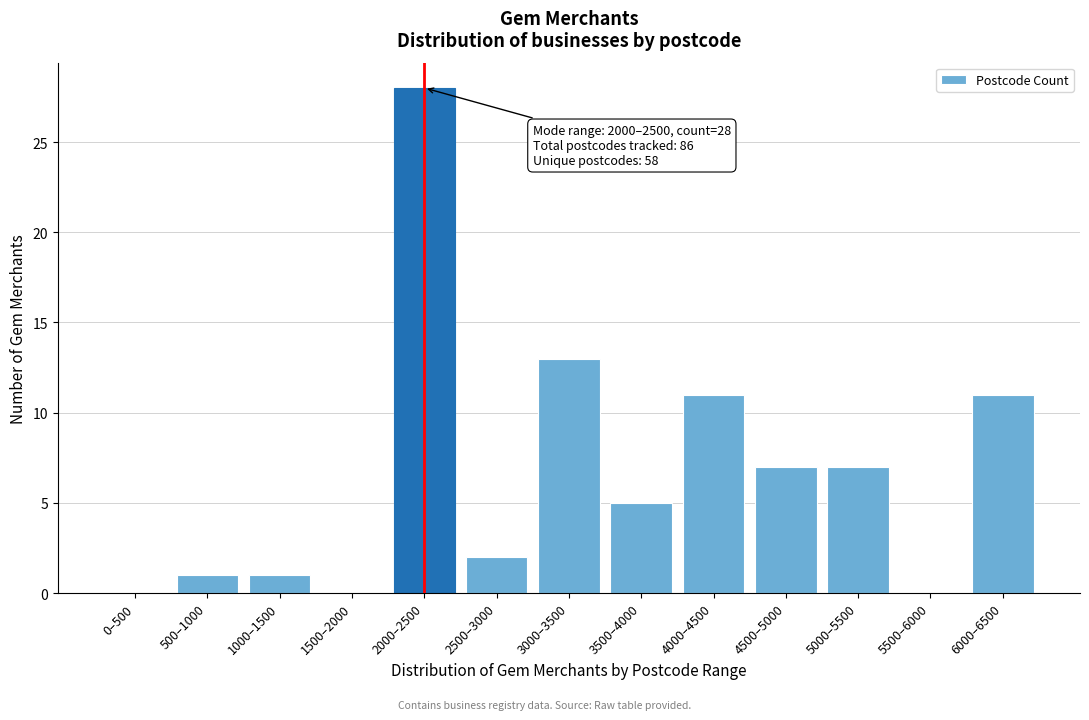

Reading right to left, what are all the values shown in this chart?

6000–6500=11	5500–6000=0	5000–5500=7	4500–5000=7	4000–4500=11	3500–4000=5	3000–3500=13	2500–3000=2	2000–2500=28	1500–2000=0	1000–1500=1	500–1000=1	0–500=0